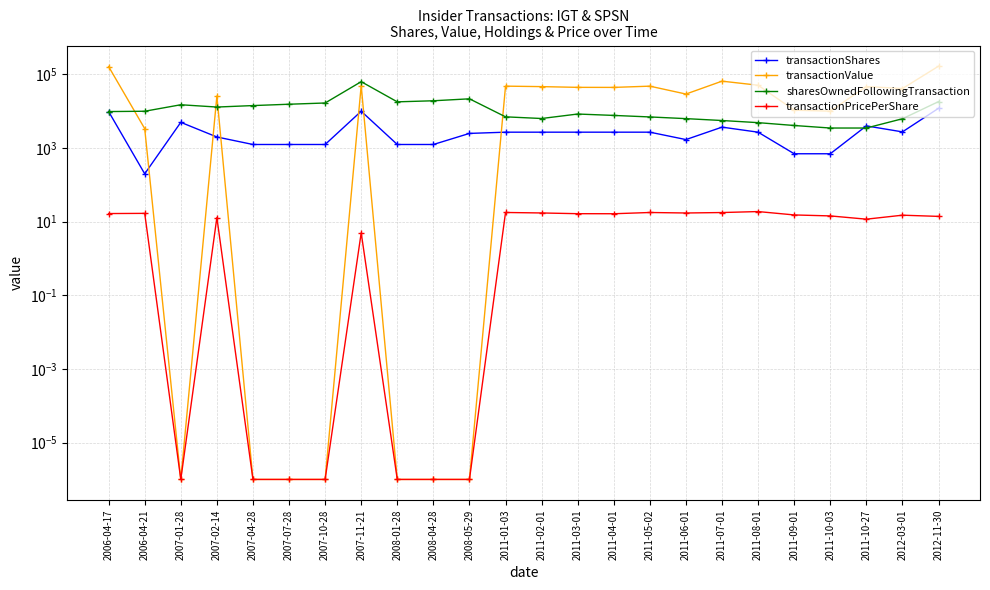

Reading left to right, extract all data points from this chart.

transactionShares: 2006-04-17=9800.0	2006-04-21=200.0	2007-01-28=5000.0	2007-02-14=2000.0	2007-04-28=1250.0	2007-07-28=1250.0	2007-10-28=1250.0	2007-11-21=10000.0	2008-01-28=1250.0	2008-04-28=1250.0	2008-05-29=2500.0	2011-01-03=2700.0	2011-02-01=2700.0	2011-03-01=2700.0	2011-04-01=2700.0	2011-05-02=2700.0	2011-06-01=1700.0	2011-07-01=3700.0	2011-08-01=2700.0	2011-09-01=700.0	2011-10-03=700.0	2011-10-27=4000.0	2012-03-01=2750.0	2012-11-30=12000.0
transactionValue: 2006-04-17=163072.0	2006-04-21=3368.0	2007-01-28=0.0	2007-02-14=25980.0	2007-04-28=0.0	2007-07-28=0.0	2007-10-28=0.0	2007-11-21=49850.0	2008-01-28=0.0	2008-04-28=0.0	2008-05-29=0.0	2011-01-03=48060.0	2011-02-01=46629.0	2011-03-01=44550.0	2011-04-01=44415.0	2011-05-02=48006.0	2011-06-01=29308.0	2011-07-01=65619.0	2011-08-01=50895.0	2011-09-01=10682.0	2011-10-03=10052.0	2011-10-27=46840.0	2012-03-01=41305.0	2012-11-30=167280.0
sharesOwnedFollowingTransaction: 2006-04-17=9800.0	2006-04-21=10000.0	2007-01-28=15000.0	2007-02-14=13000.0	2007-04-28=14250.0	2007-07-28=15500.0	2007-10-28=16750.0	2007-11-21=63500.0	2008-01-28=18000.0	2008-04-28=19250.0	2008-05-29=21750.0	2011-01-03=7050.0	2011-02-01=6350.0	2011-03-01=8400.0	2011-04-01=7700.0	2011-05-02=7000.0	2011-06-01=6300.0	2011-07-01=5600.0	2011-08-01=4900.0	2011-09-01=4100.0	2011-10-03=3500.0	2011-10-27=3500.0	2012-03-01=6250.0	2012-11-30=18250.0
transactionPricePerShare: 2006-04-17=16.6	2006-04-21=16.8	2007-01-28=0.0	2007-02-14=13.0	2007-04-28=0.0	2007-07-28=0.0	2007-10-28=0.0	2007-11-21=5.0	2008-01-28=0.0	2008-04-28=0.0	2008-05-29=0.0	2011-01-03=17.8	2011-02-01=17.3	2011-03-01=16.5	2011-04-01=16.4	2011-05-02=17.8	2011-06-01=17.2	2011-07-01=17.7	2011-08-01=18.9	2011-09-01=15.3	2011-10-03=14.4	2011-10-27=11.7	2012-03-01=15.0	2012-11-30=13.9